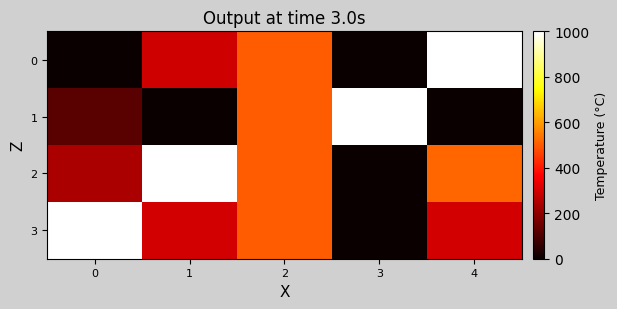

At which category is the sum across all series the highest?

2